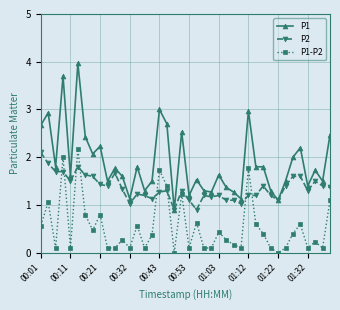

Which series has the largest total across all categories?

P1